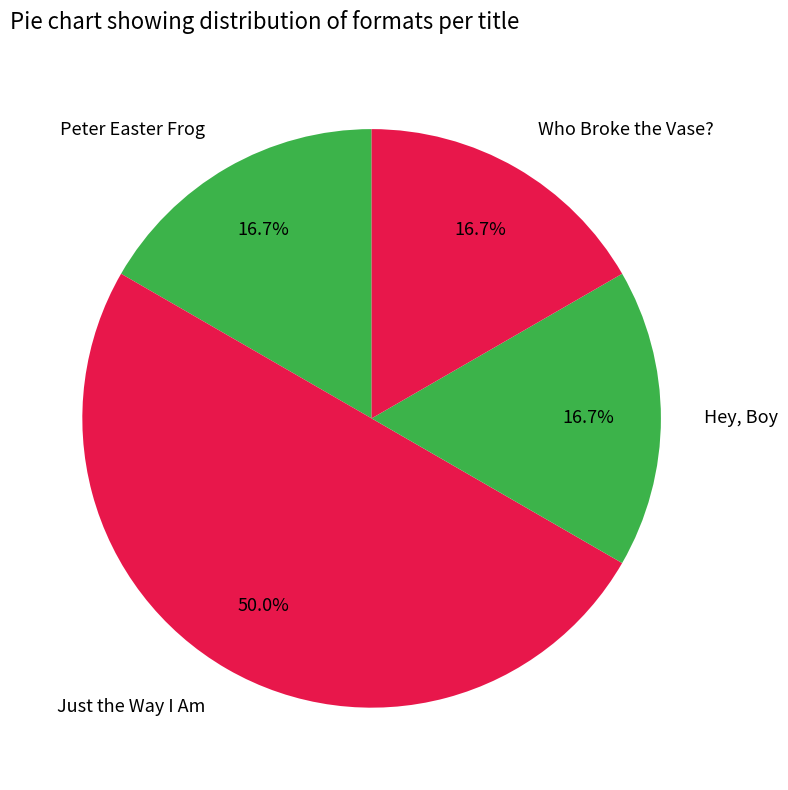

To the nearest percent, what is the average slice percentage?

25%